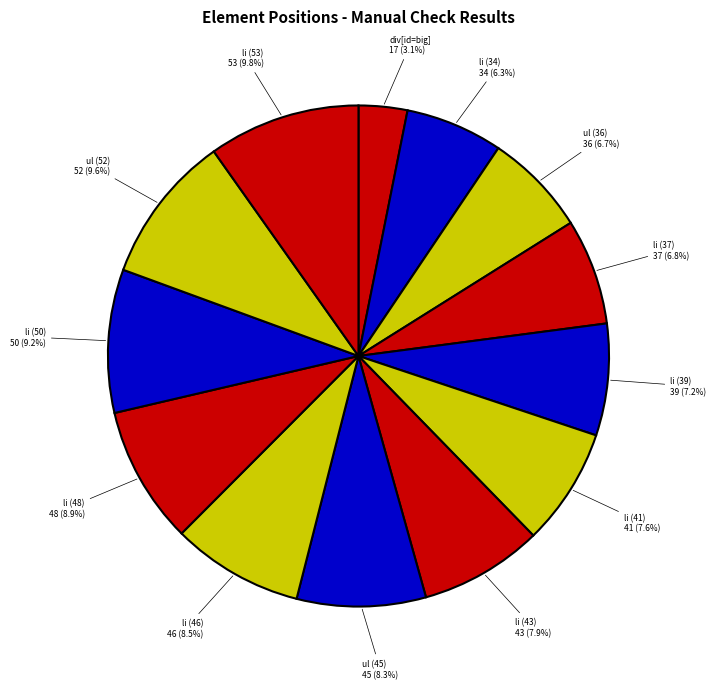

Which slice is the largest?

li (53)